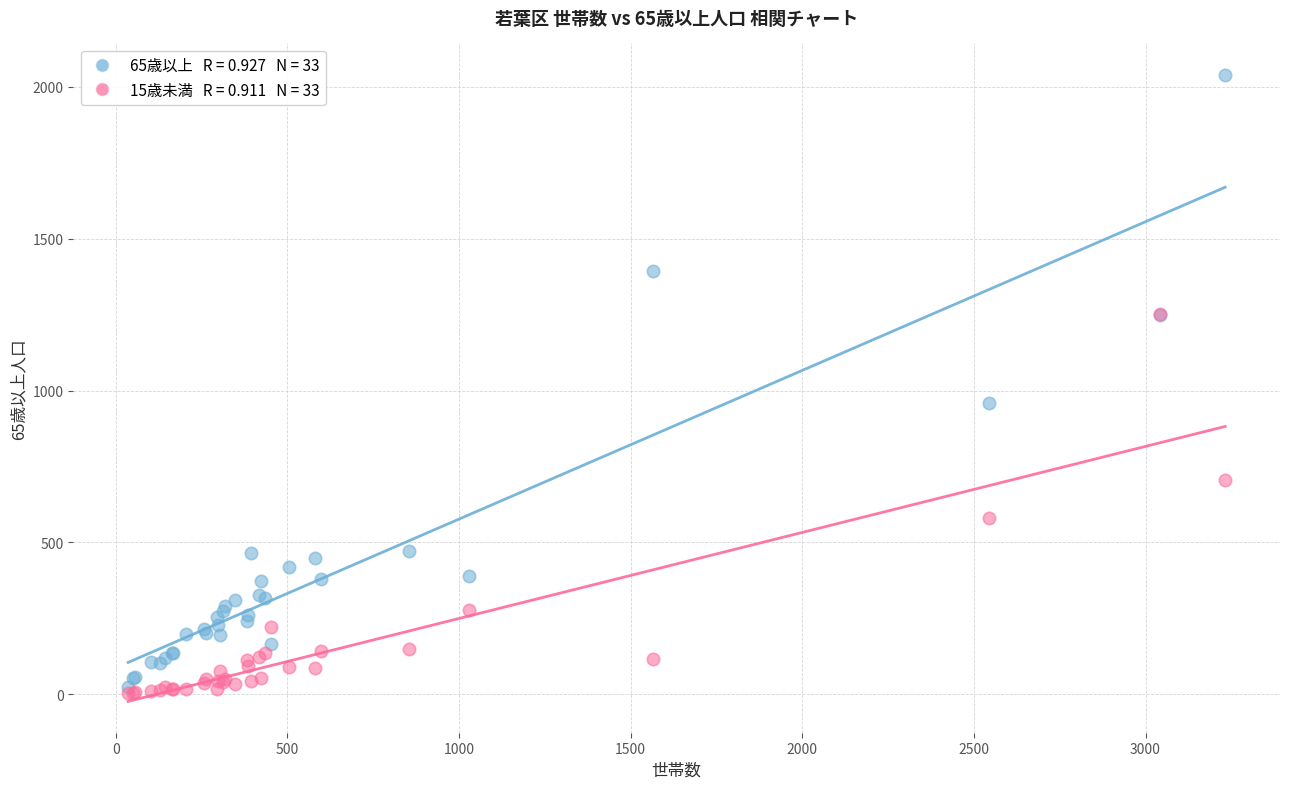

Across all series, what Y value is closest to 1021?

960